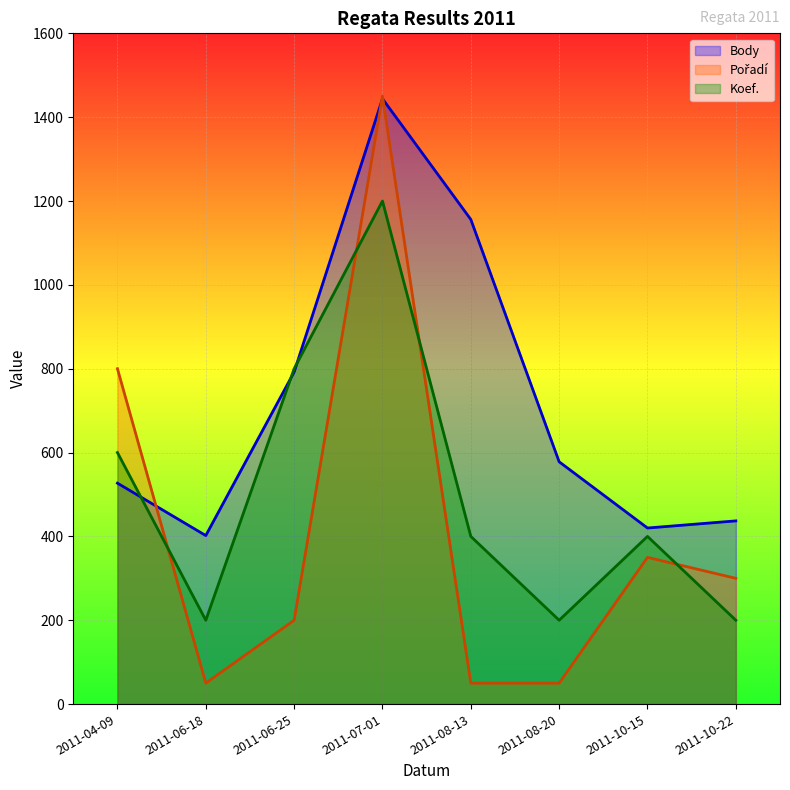

What is the difference between the Pořadí (line) values at 2011-06-18 and 2011-10-15?

300